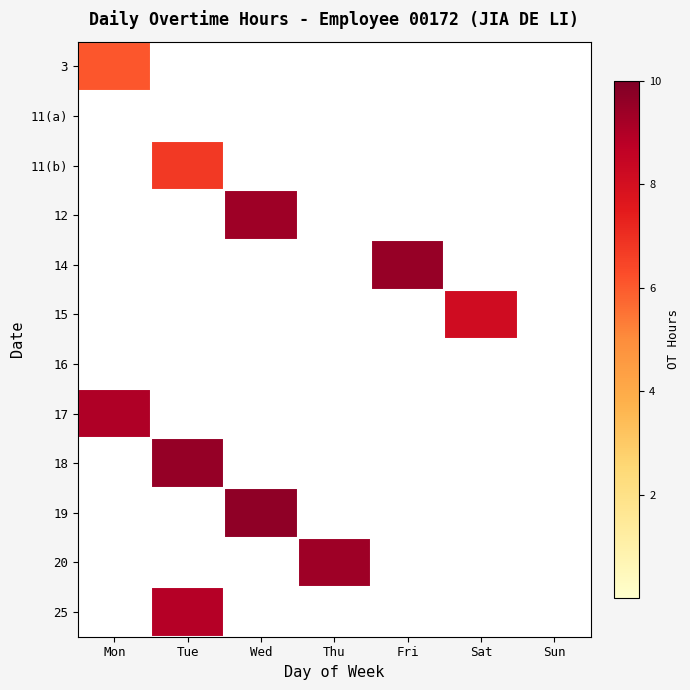

At which category is the sum across all series the highest?

Tue